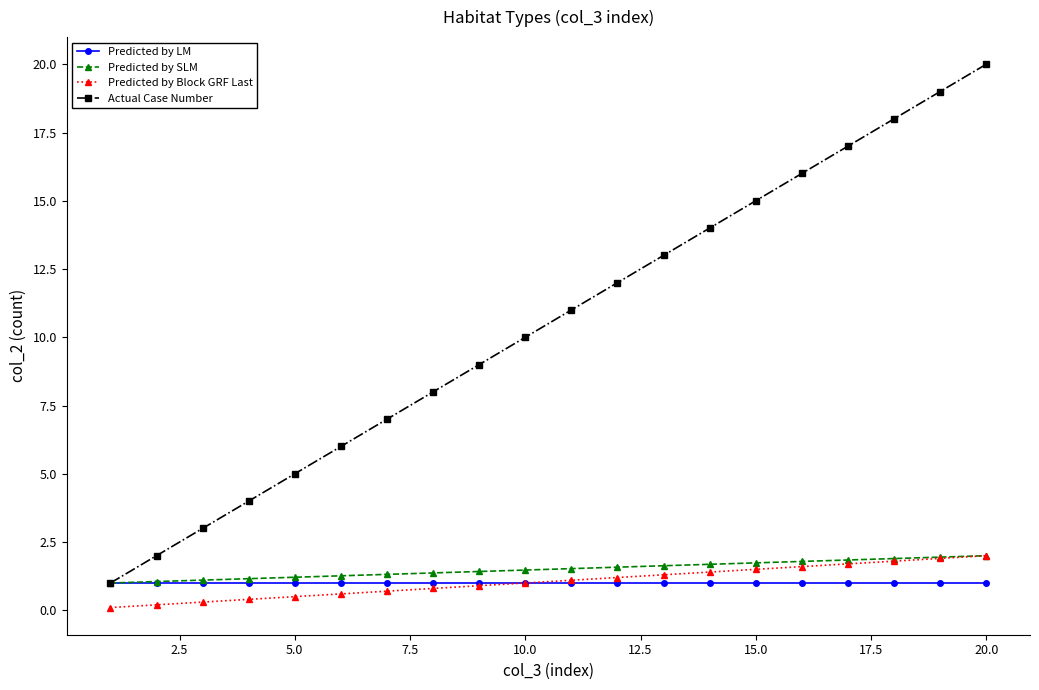

How many series are shown in this chart?

4